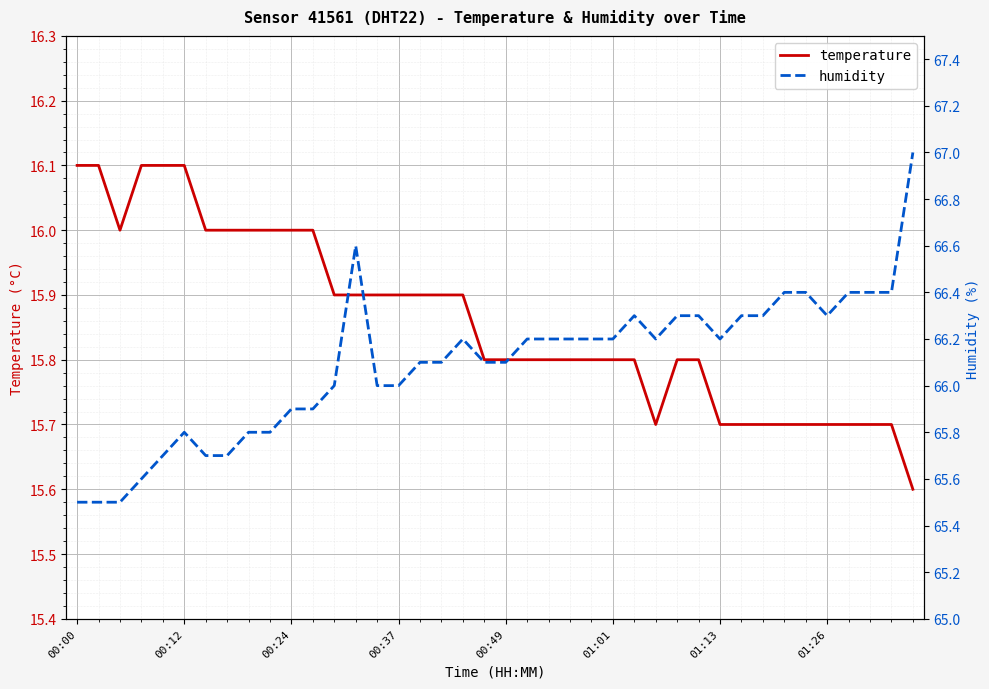

The temperature series shows 5.6 at 00:24. True or false?

False